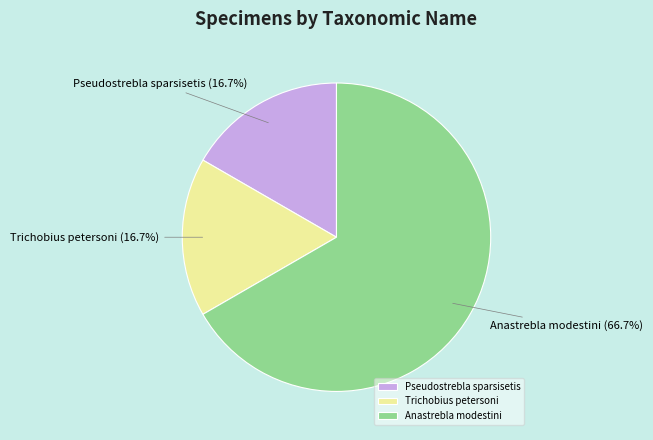

To the nearest percent, what percentage of the pie is Trichobius petersoni?

17%